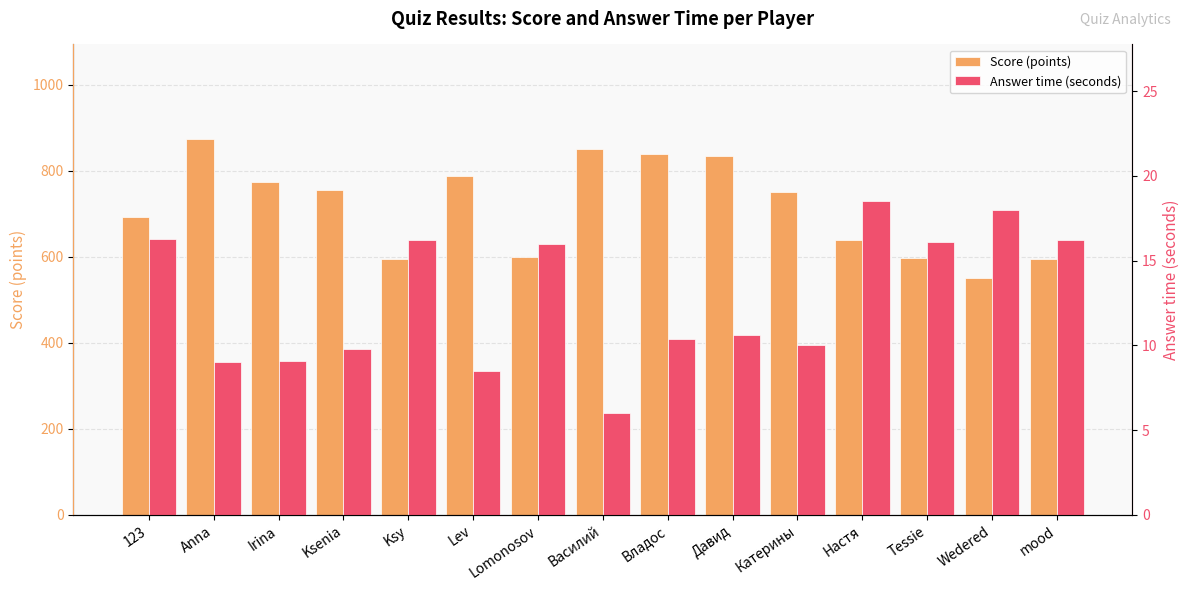

What is the difference between the Score (points) values at Василий and Lev?

62.0